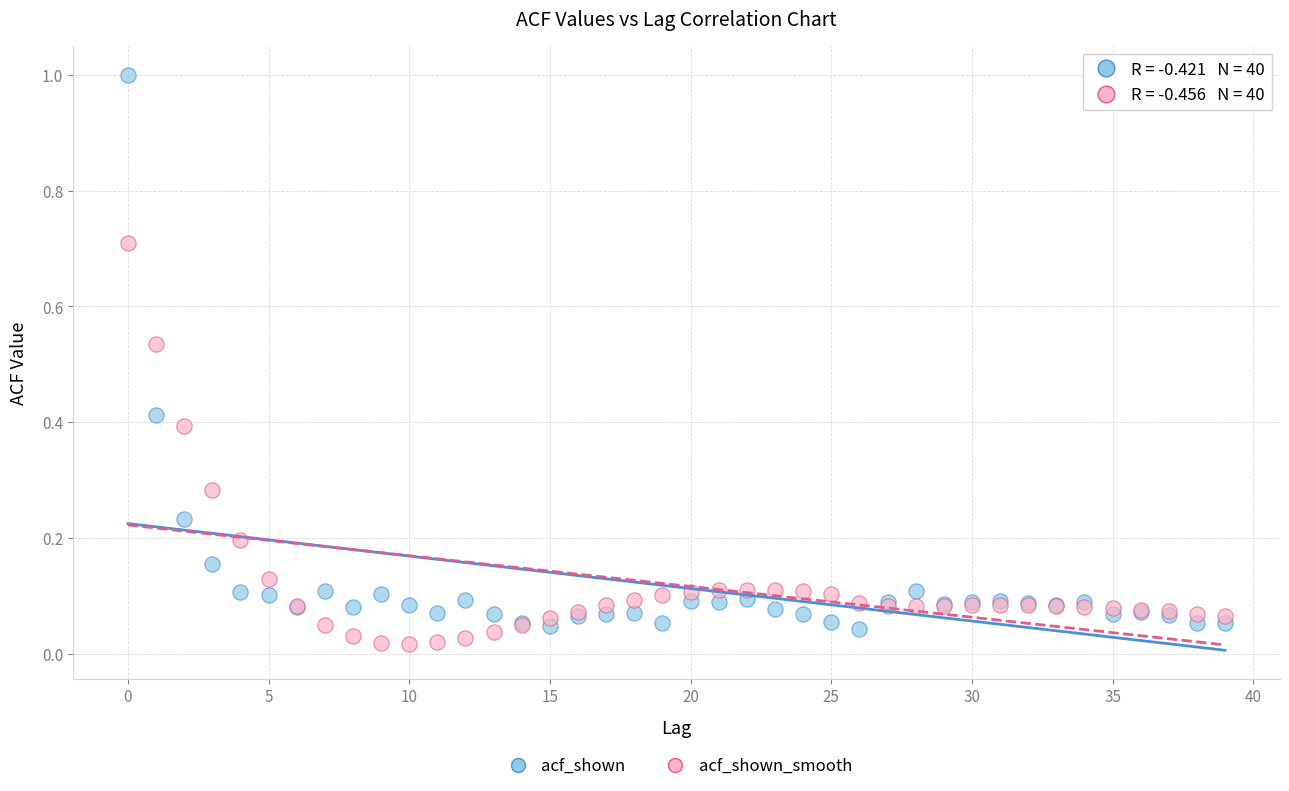

Which series contains the highest Y value?

acf_shown